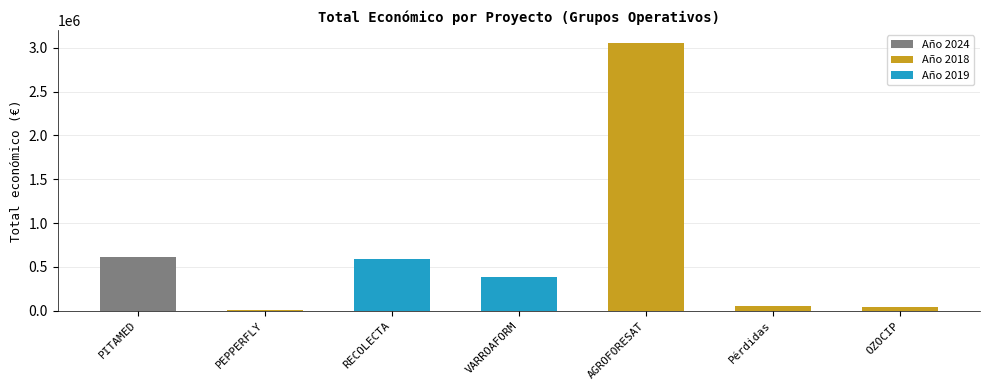

What is the difference between the second highest and second lowest values?

571439